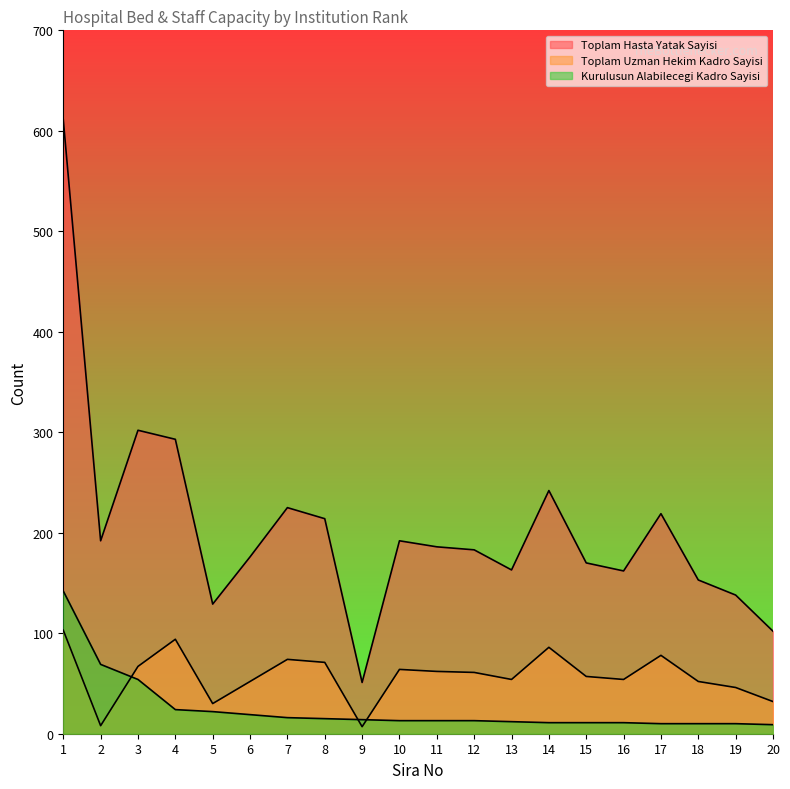

What is the sum of all Kurulusun Alabilecegi Kadro Sayisi values?

498